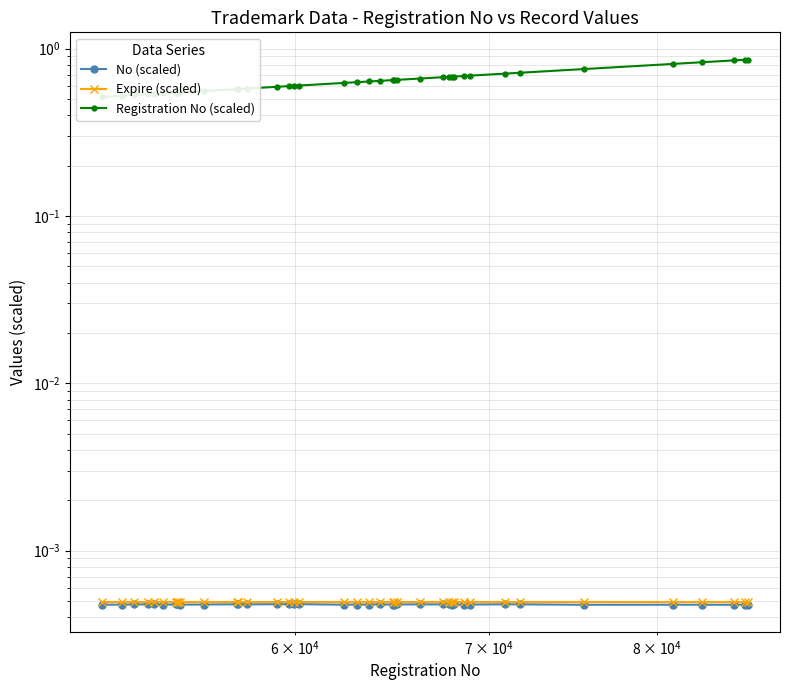

True or false: Registration No (scaled) and Expire (scaled) intersect in this chart.

False